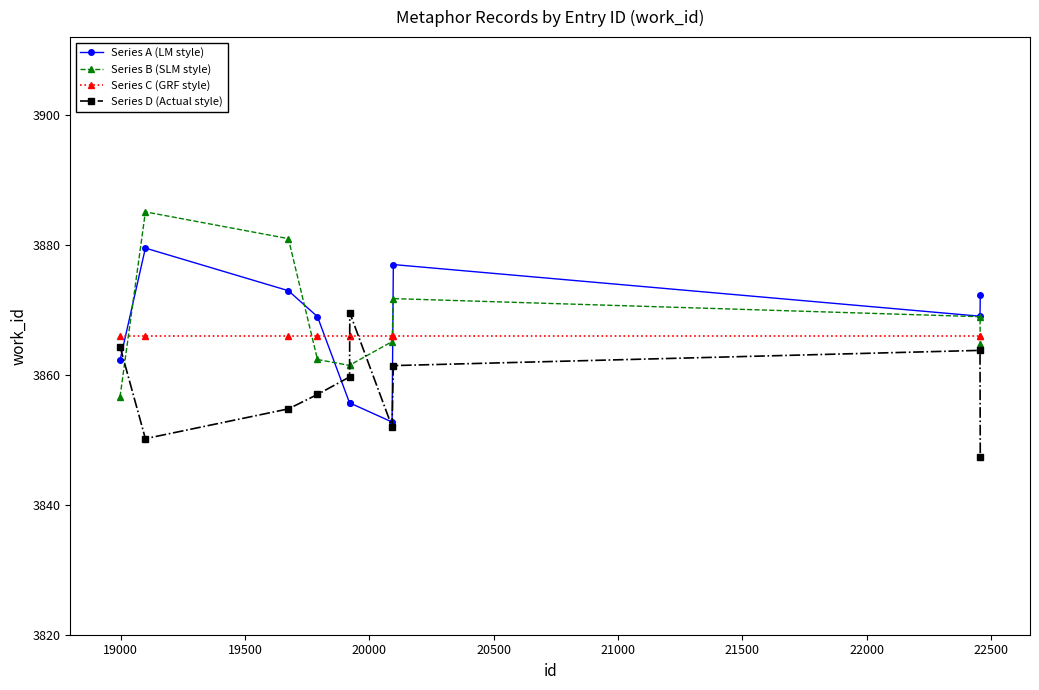

Which series has the largest range (max minus min)?

Series B (SLM style)